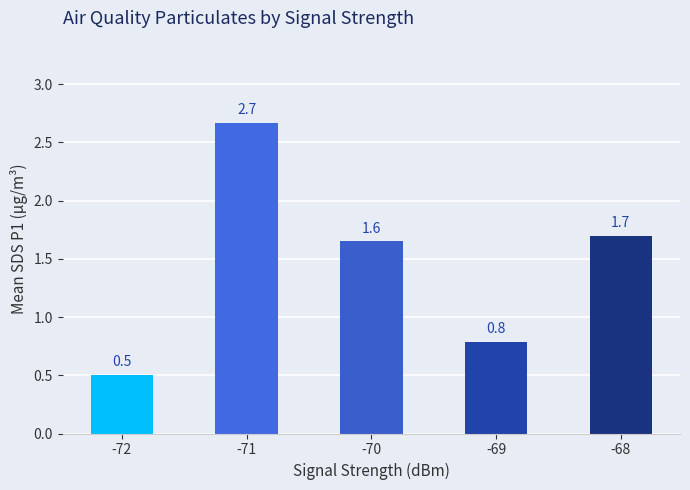

Rank the categories by value from lowest to highest.

-72, -69, -70, -68, -71